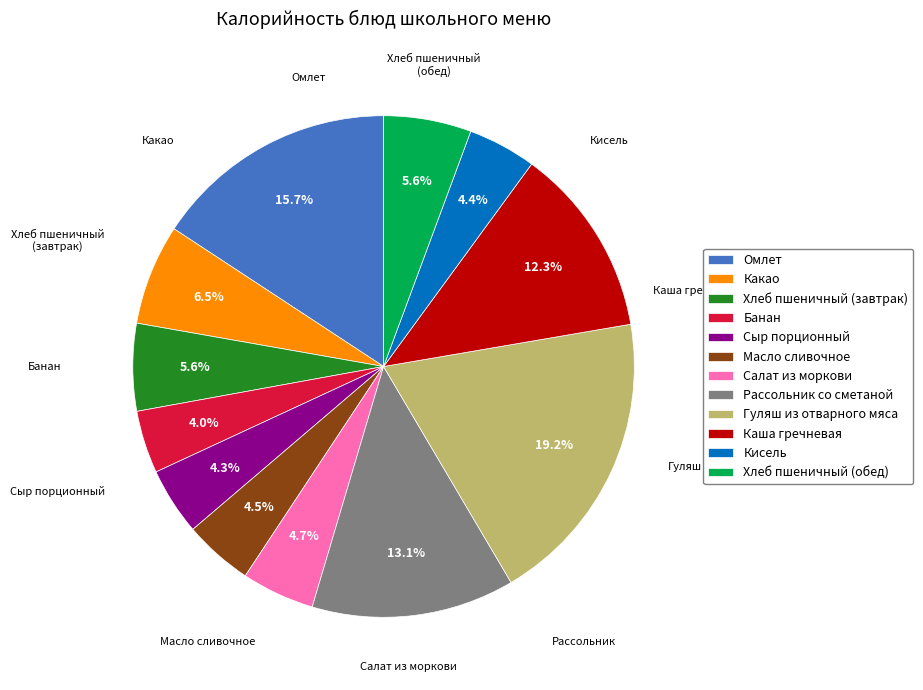

Does Какао represent more than half of the total?

No